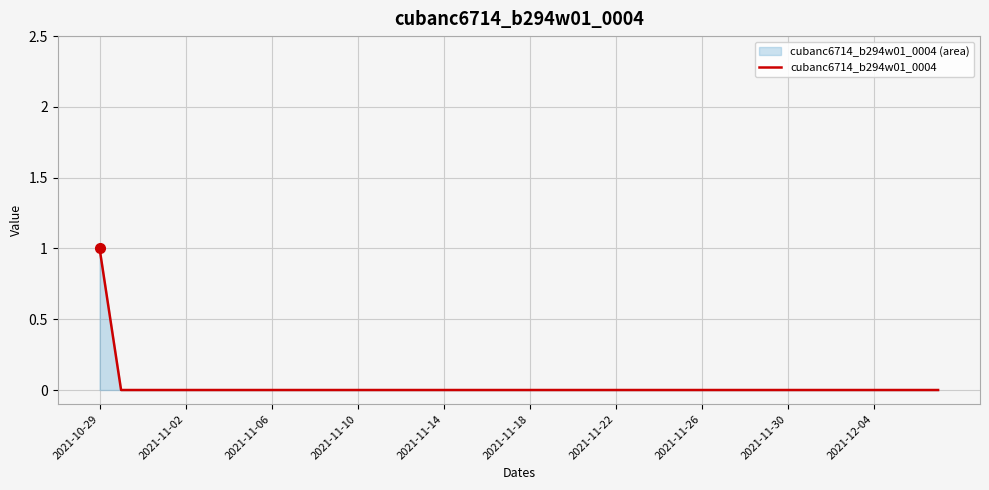

Is it true that the value at 39 is 0?

True